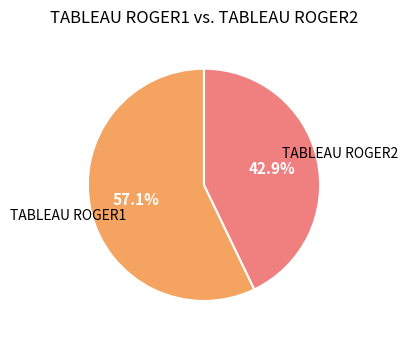

To the nearest percent, what is the difference between the largest and smallest slice percentages?

14%